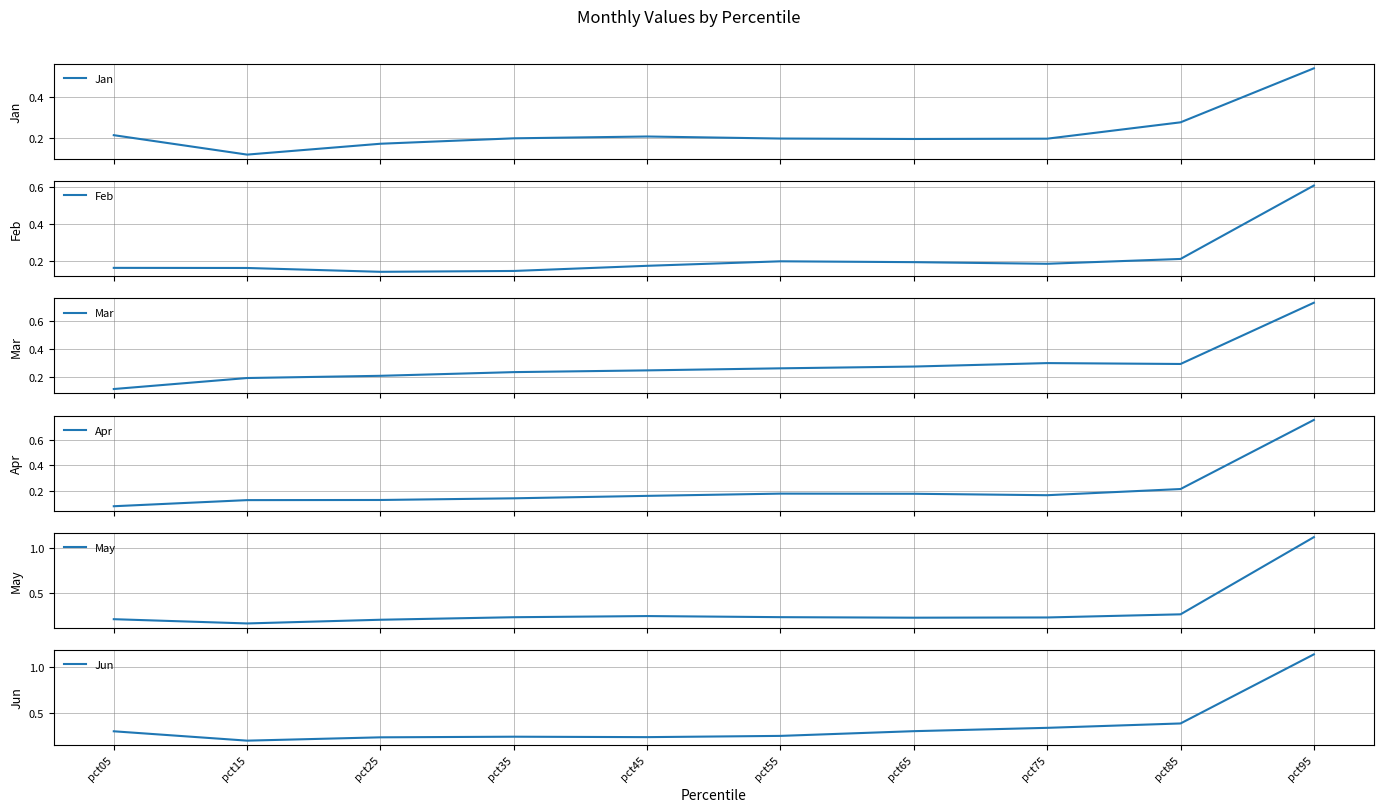

Which series has the widest spread of values?

May